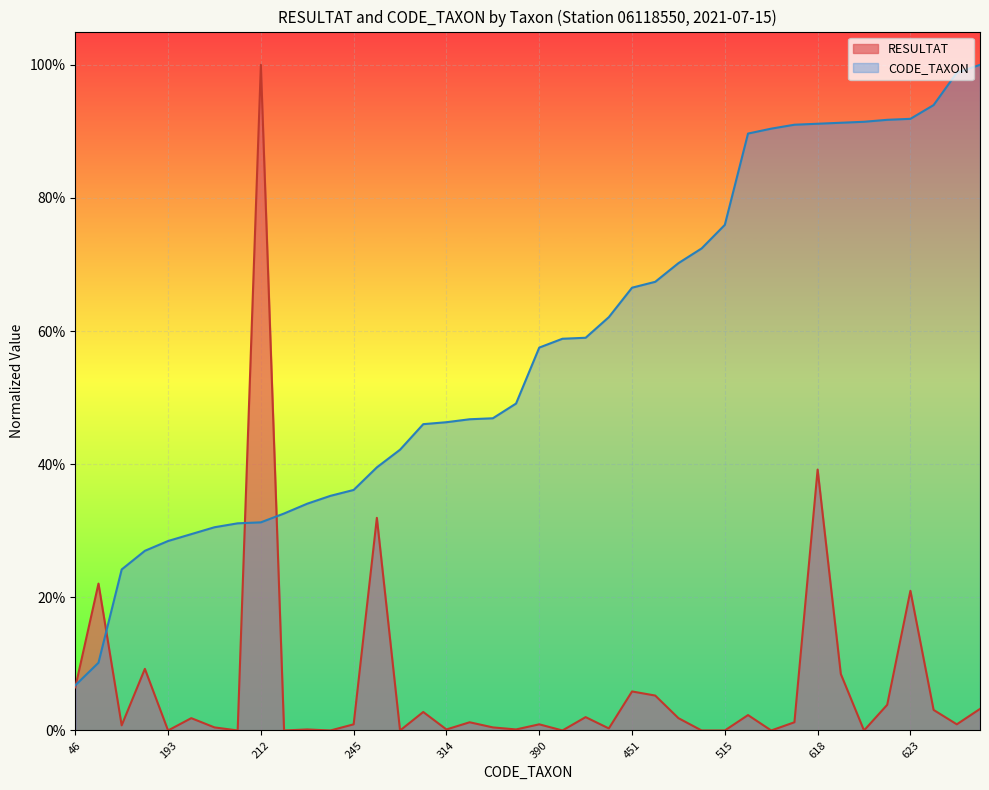

Between which two adjacent categories do RESULTAT and CODE_TAXON first intersect?

46 and 69